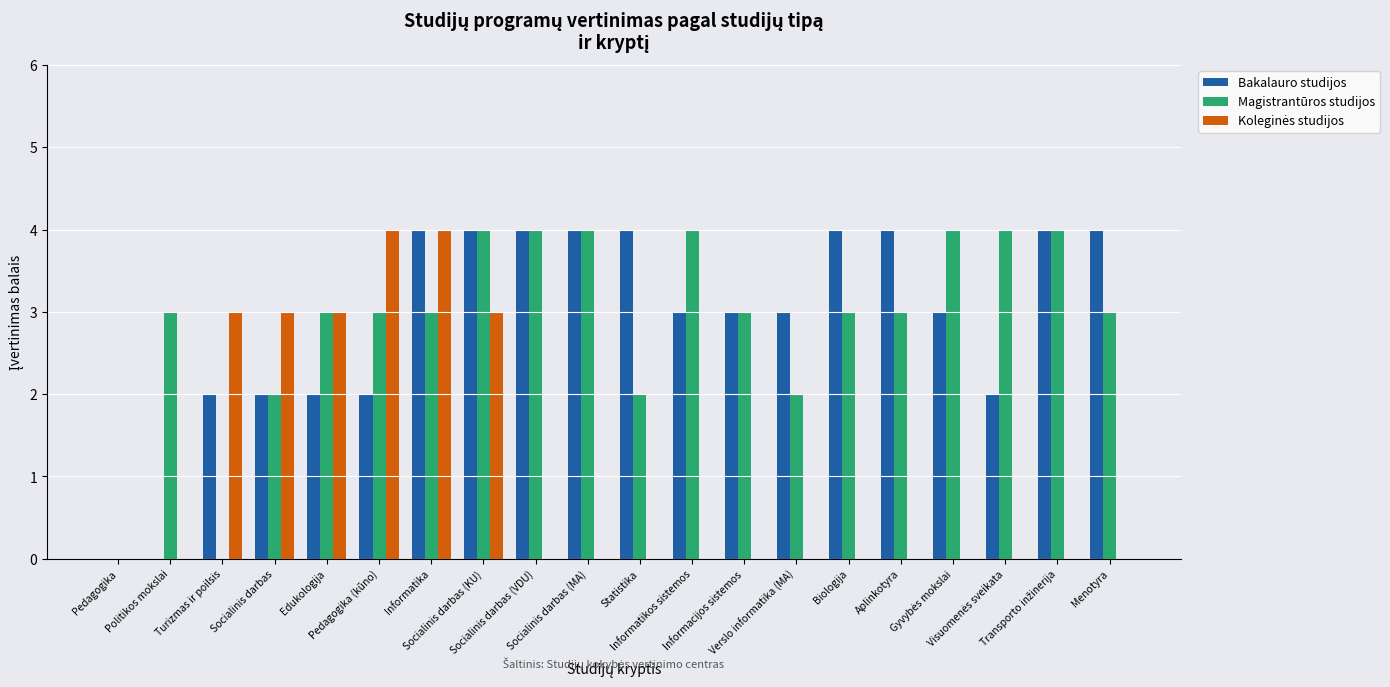

How many categories are shown in the chart?

20